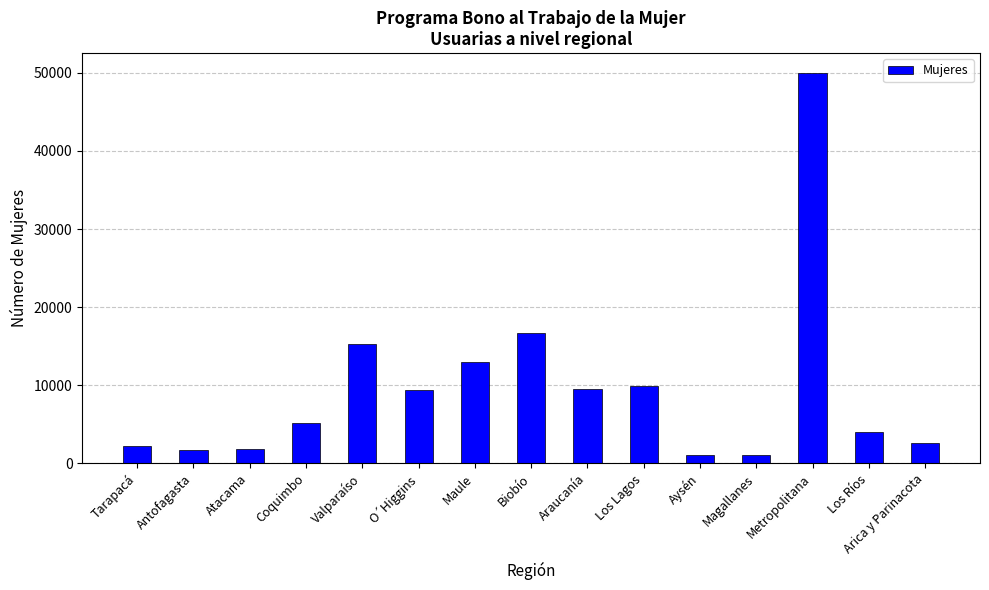

Which has a higher value, Tarapacá or Magallanes?

Tarapacá